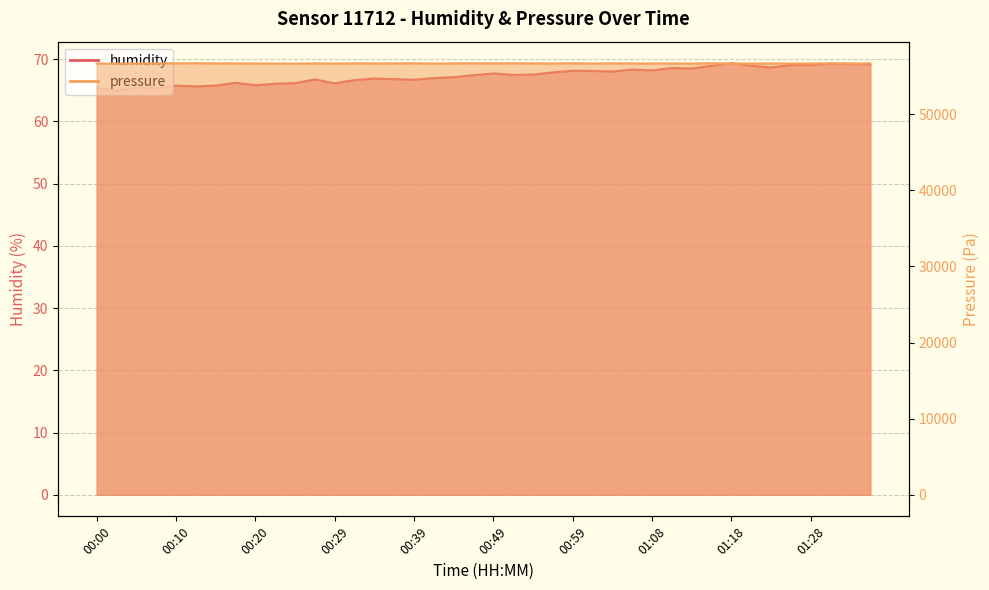

What is the label of the 26th point from the left?

01:01